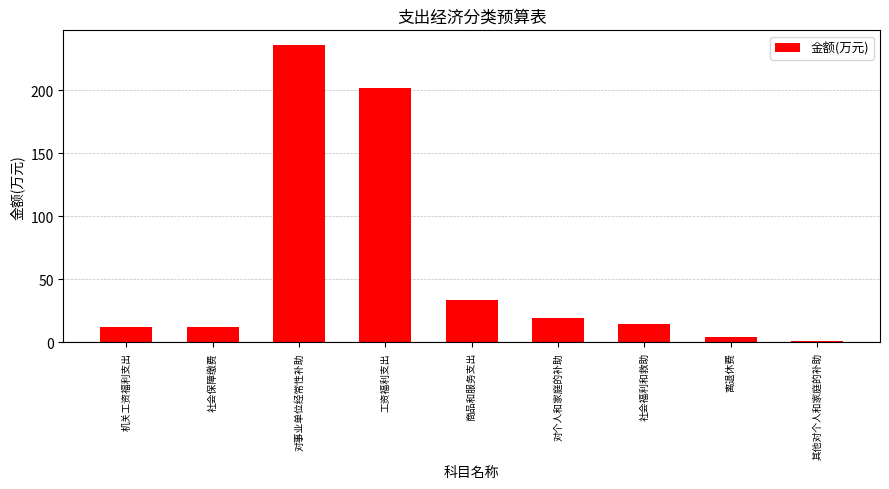

Count the number of values greater than 14.

5